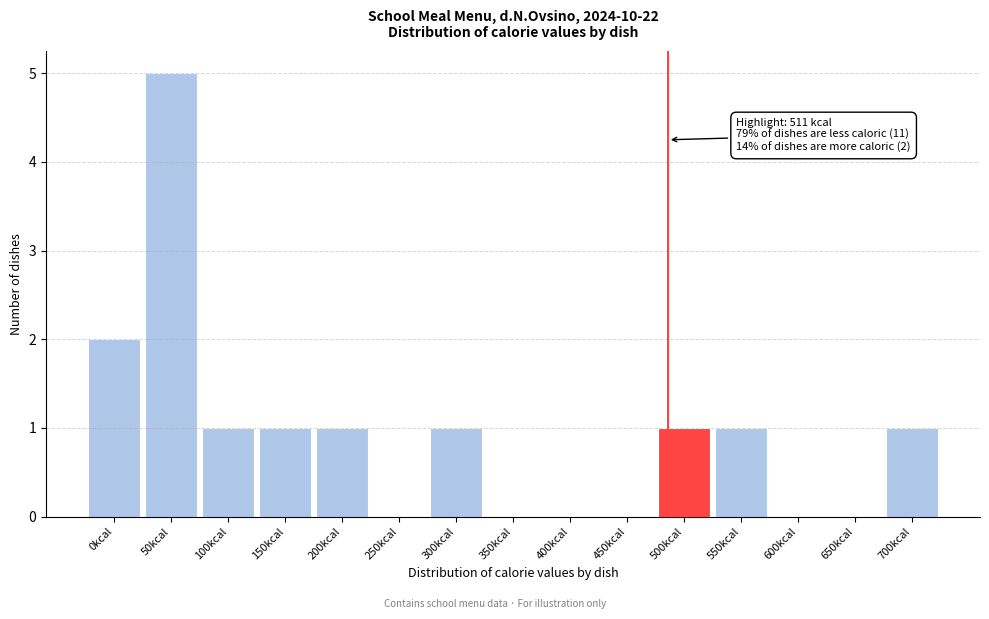

Reading left to right, what are all the values shown in this chart?

0kcal=2	50kcal=5	100kcal=1	150kcal=1	200kcal=1	250kcal=0	300kcal=1	350kcal=0	400kcal=0	450kcal=0	500kcal=1	550kcal=1	600kcal=0	650kcal=0	700kcal=1